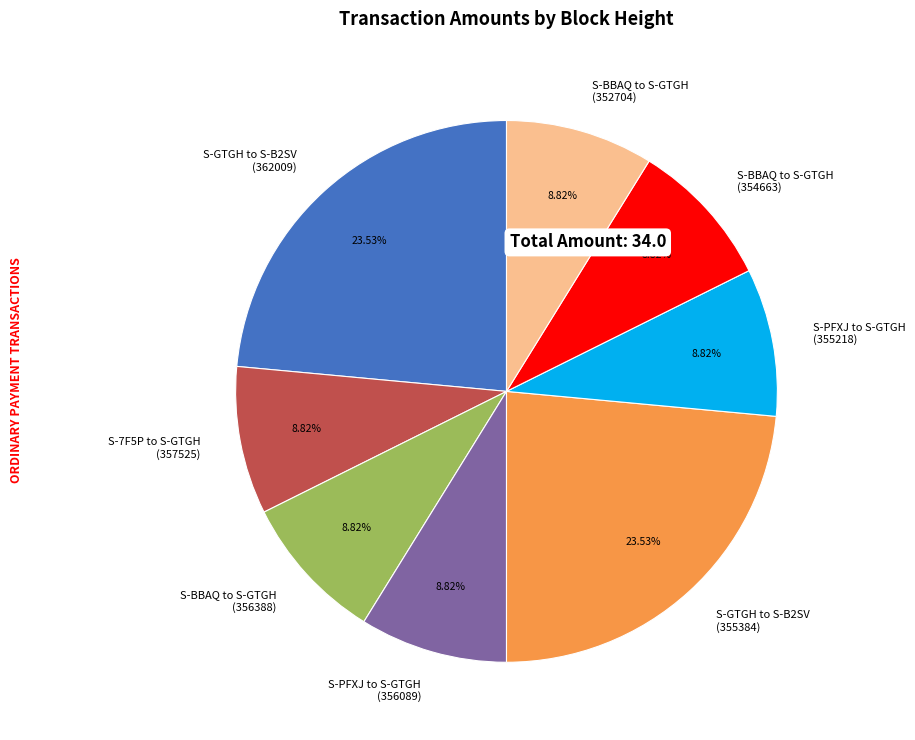

Is the sum of S-7F5P to S-GTGH (357525) and S-BBAQ to S-GTGH (356388) greater than half?

No